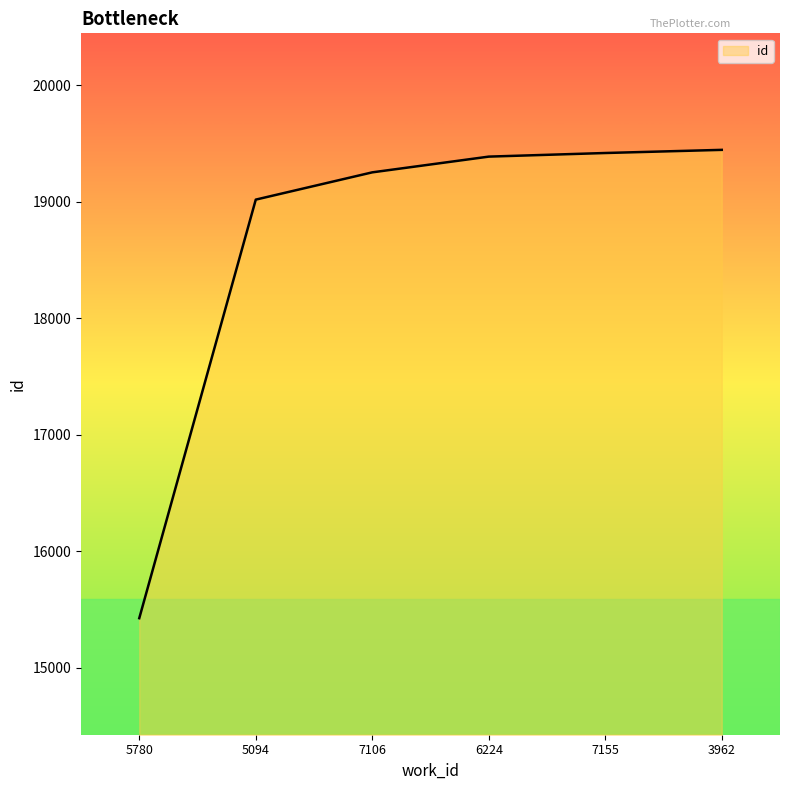

The chart shows a value of 26318 at 3962. True or false?

False